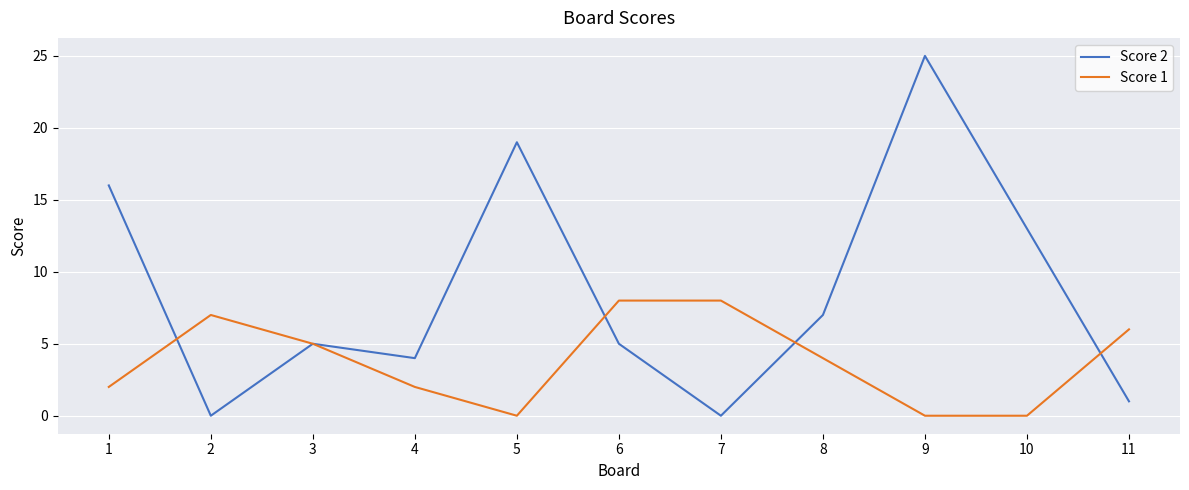

What is the greatest value displayed?

25